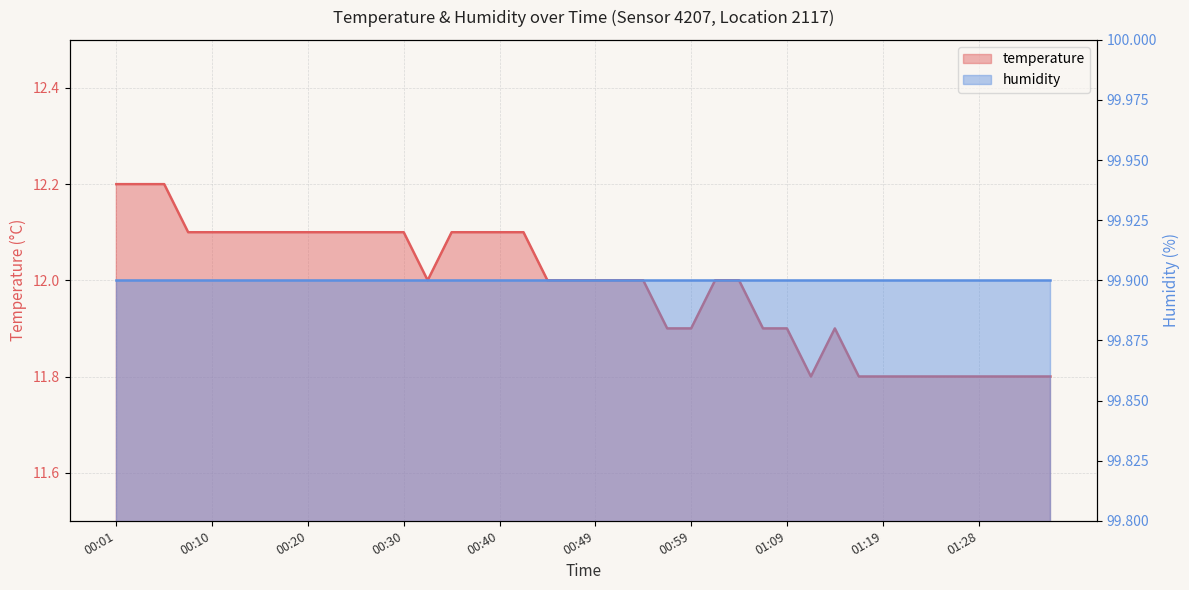

At which label does the data first exceed 12?

00:01